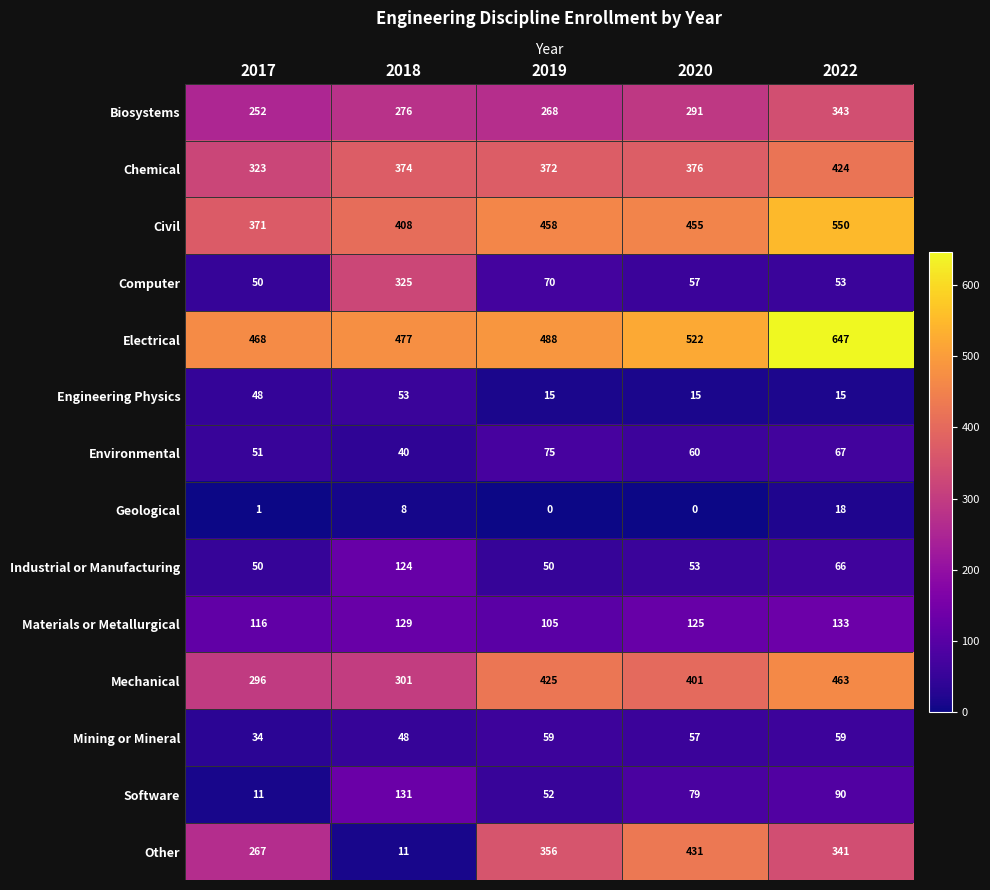

At which category is the sum across all series the highest?

2022